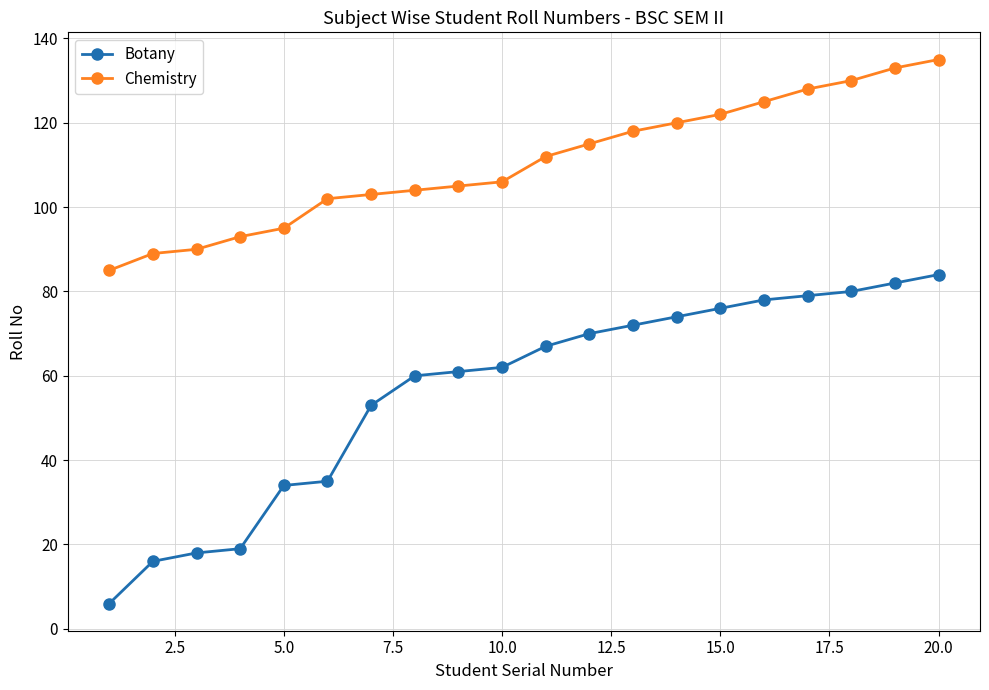

Which series has the largest total across all categories?

Chemistry